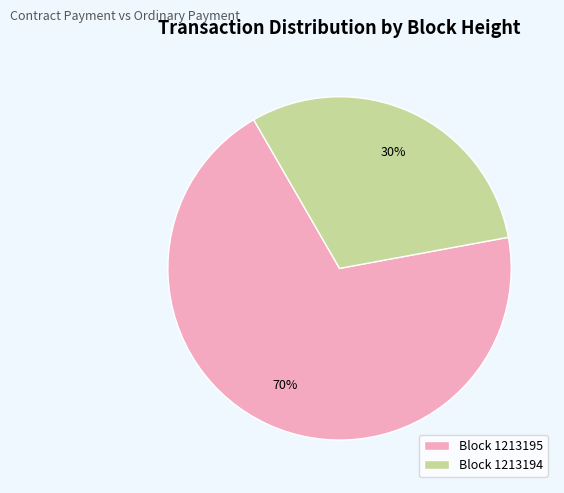

The Block 1213194 slice represents 30% of the pie. True or false?

True